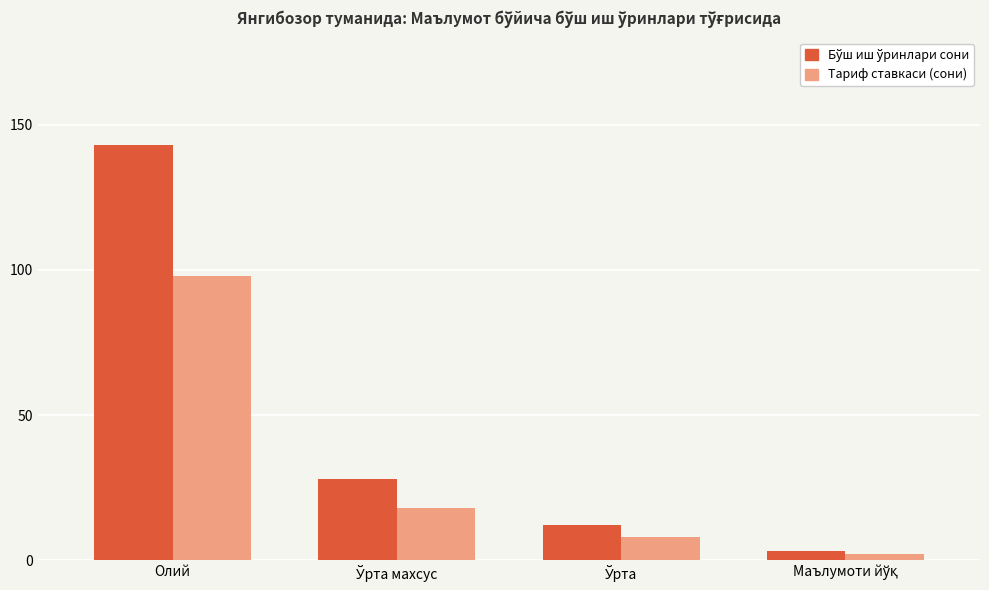

How many bars are there in total?

8